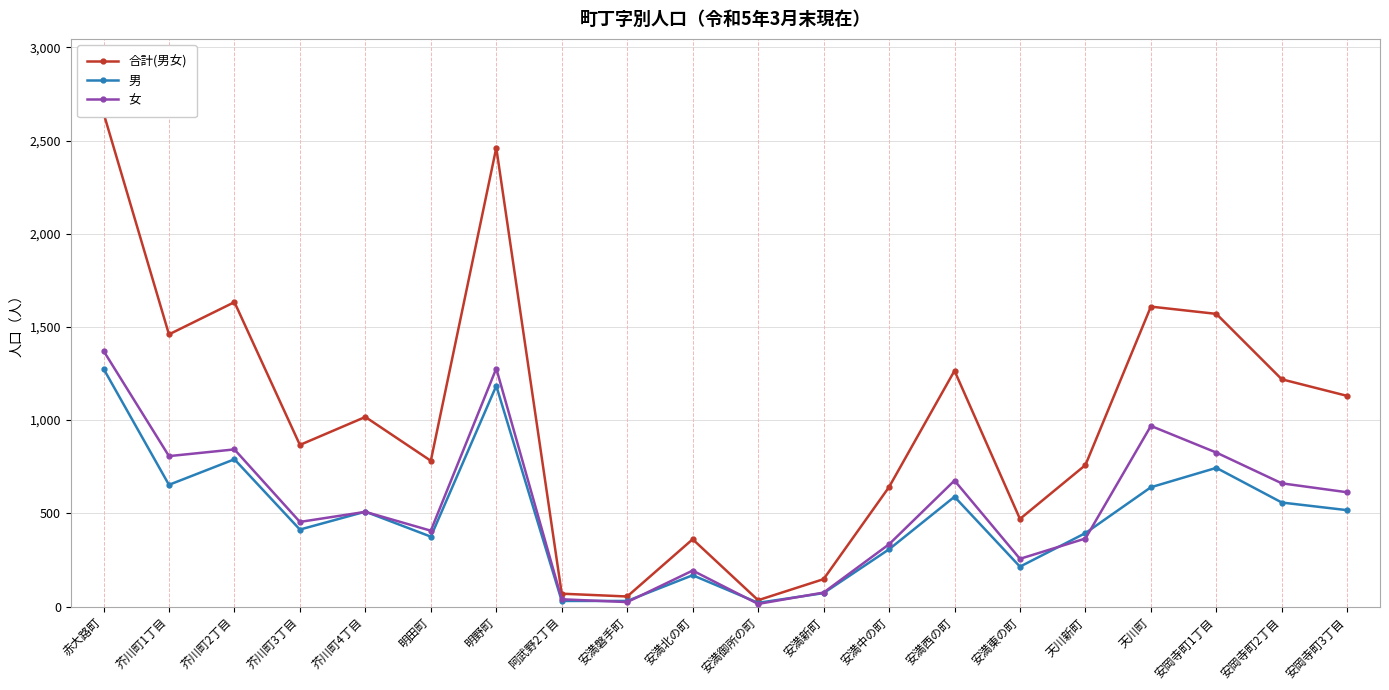

Which has a higher value, 芥川町2丁目 or 阿武野2丁目?

芥川町2丁目